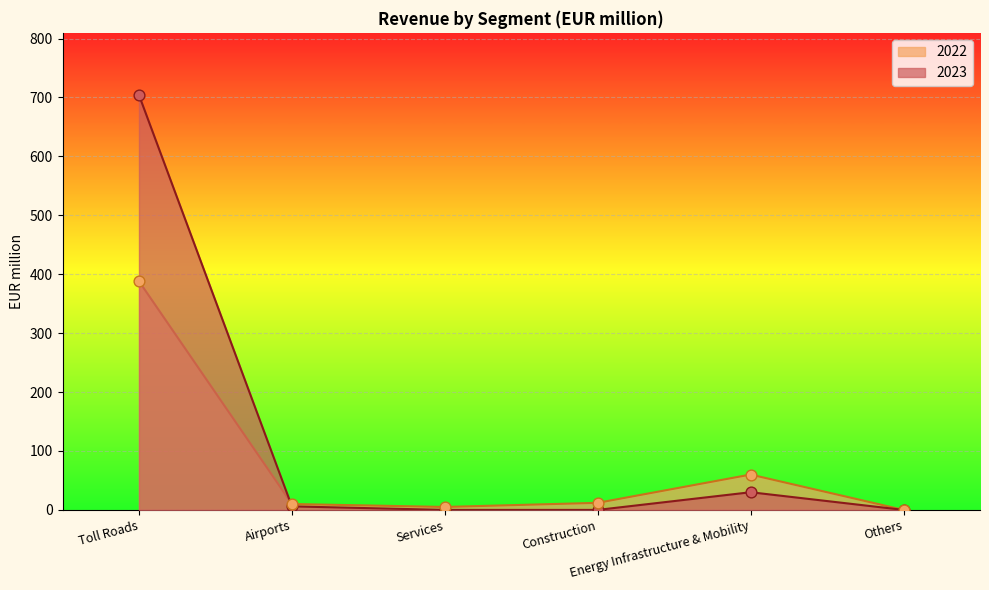

At which category is the sum across all series the highest?

Toll Roads